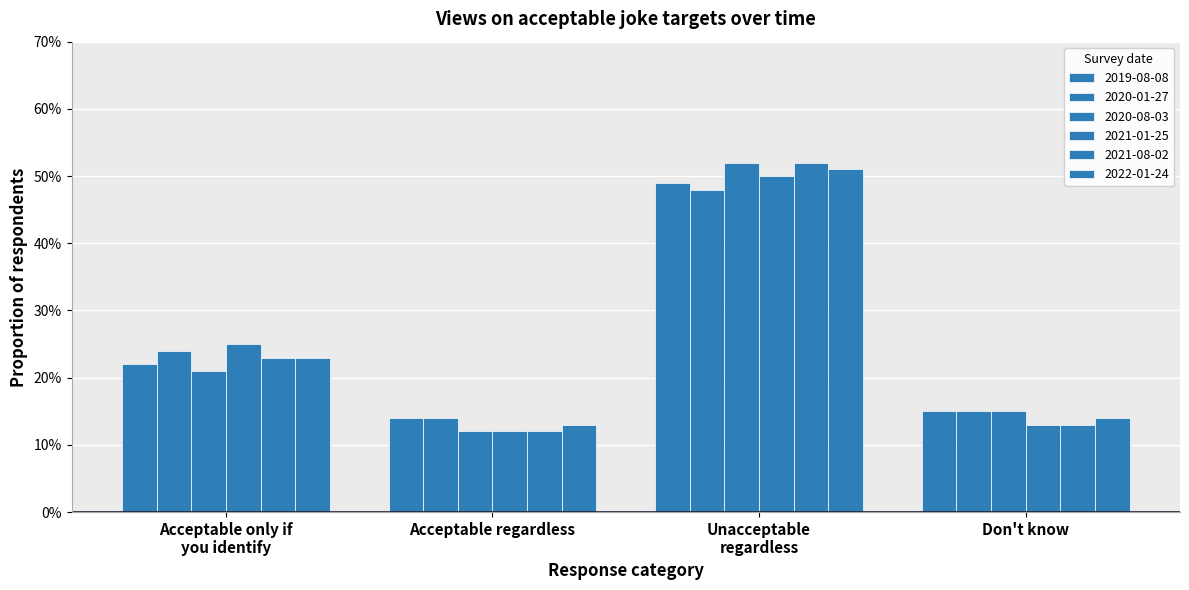

At which label does 2021-08-02 reach its peak?

Unacceptable
regardless